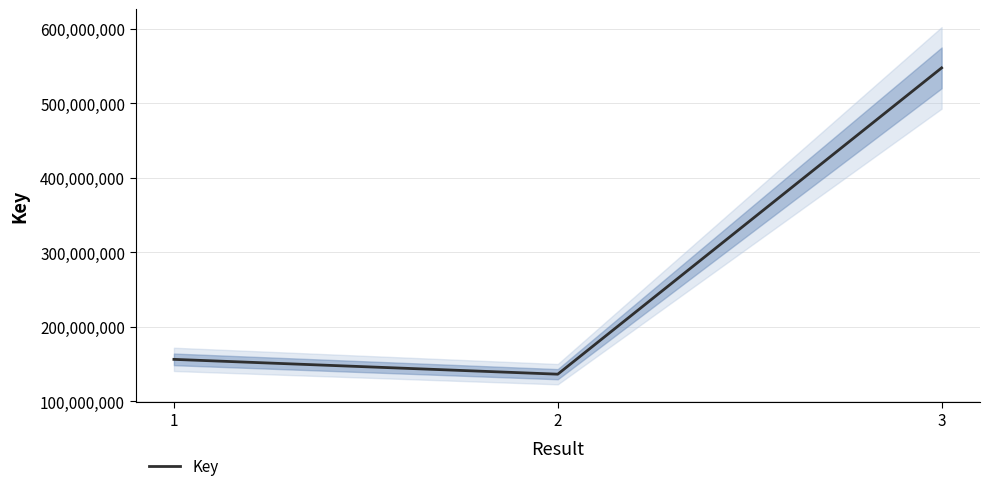

List the labels in order of value, smallest first.

2, 1, 3